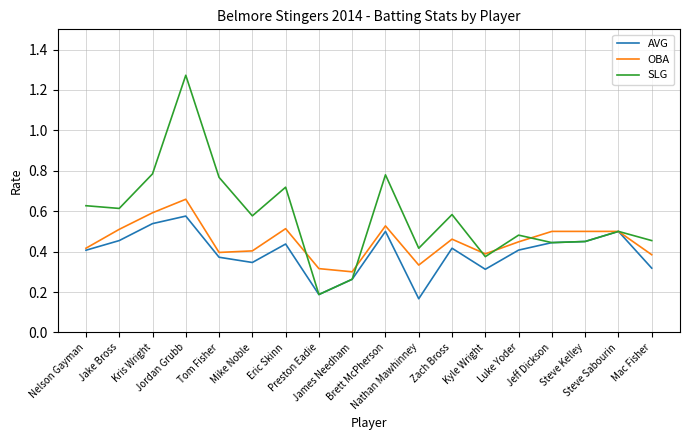

What is the total value across all series at Jeff Dickson?

1.4